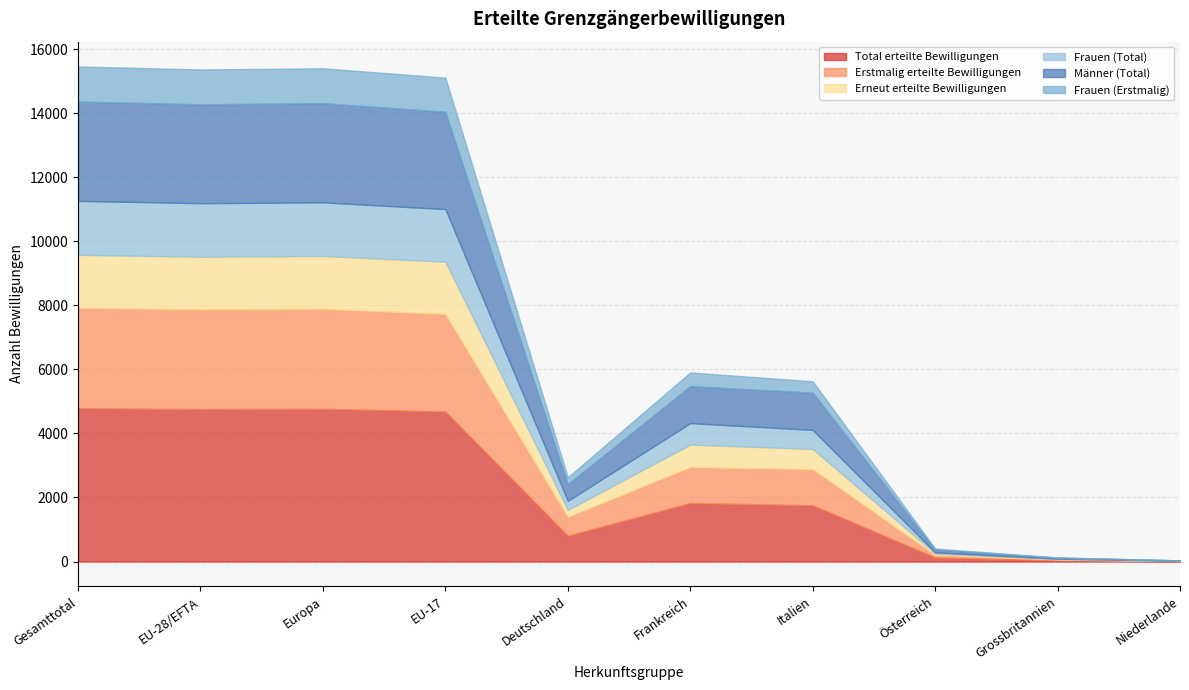

What are all the series names shown in the legend?

Total erteilte Bewilligungen, Erstmalig erteilte Bewilligungen, Erneut erteilte Bewilligungen, Frauen (Total), Männer (Total), Frauen (Erstmalig)